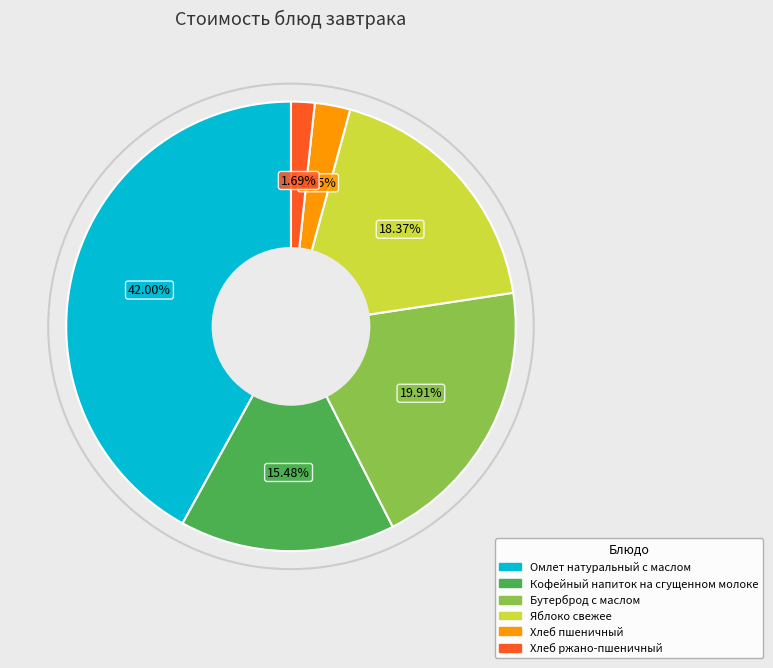

Do Бутерброд с маслом and Хлеб ржано-пшеничный together represent more than half of the pie?

No